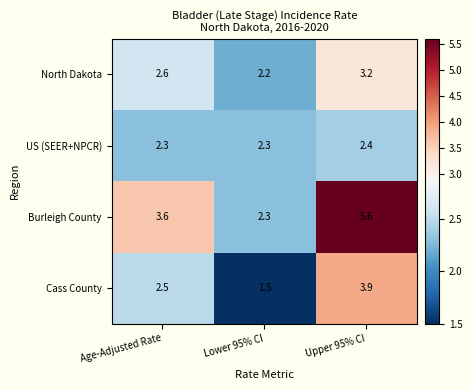

Which series has the largest range (max minus min)?

Burleigh County